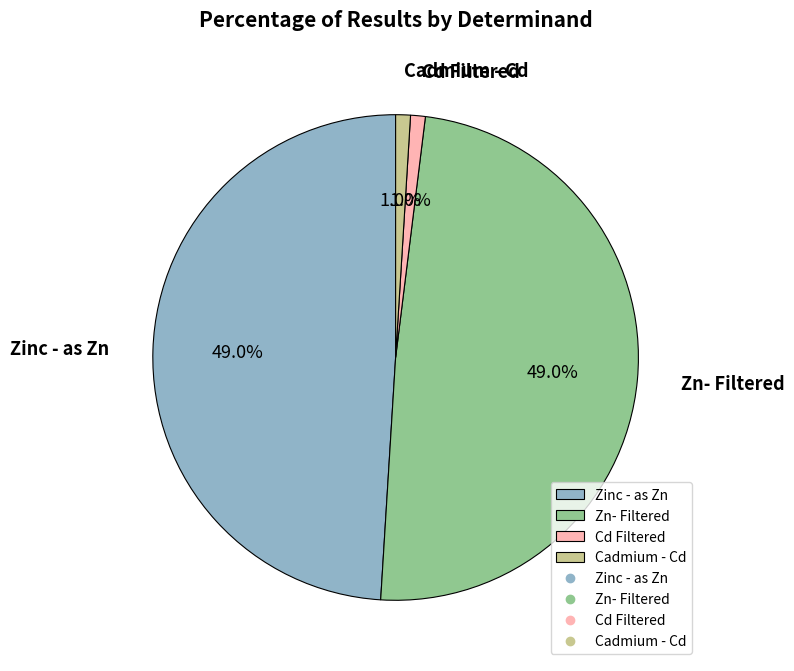

Between Zn- Filtered and Cd Filtered, which is larger?

Zn- Filtered